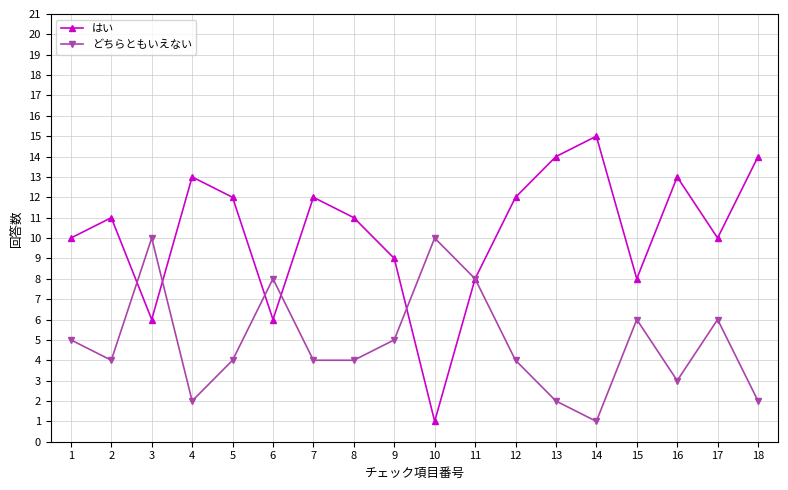

Between 2 and 6, which series saw the biggest shift?

はい